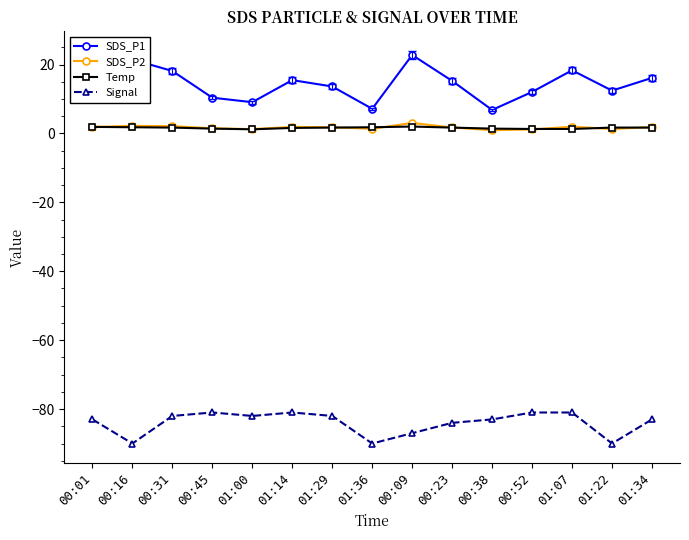

Read the Temp value at 00:31.

1.7